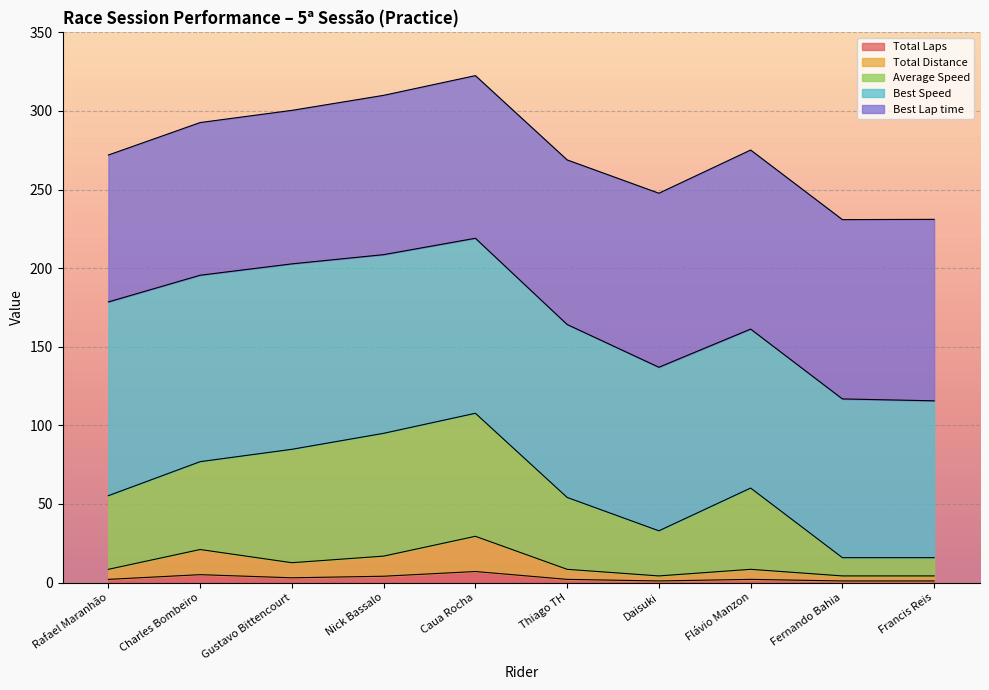

Between Caua Rocha and Flávio Manzon, which series saw the biggest shift?

Average Speed